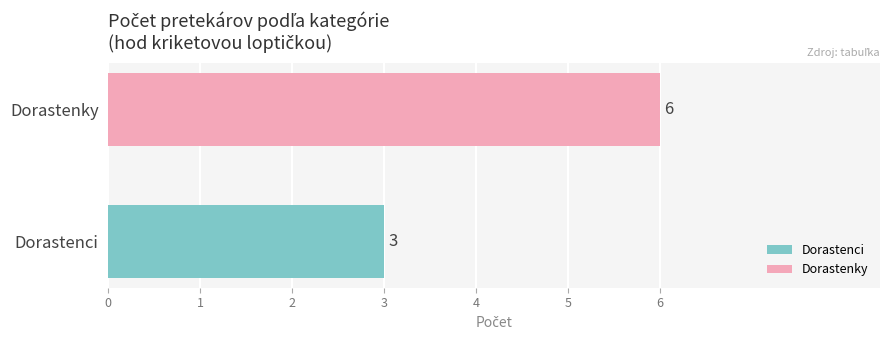

List the series in order of their peak value, highest first.

Dorastenky, Dorastenci